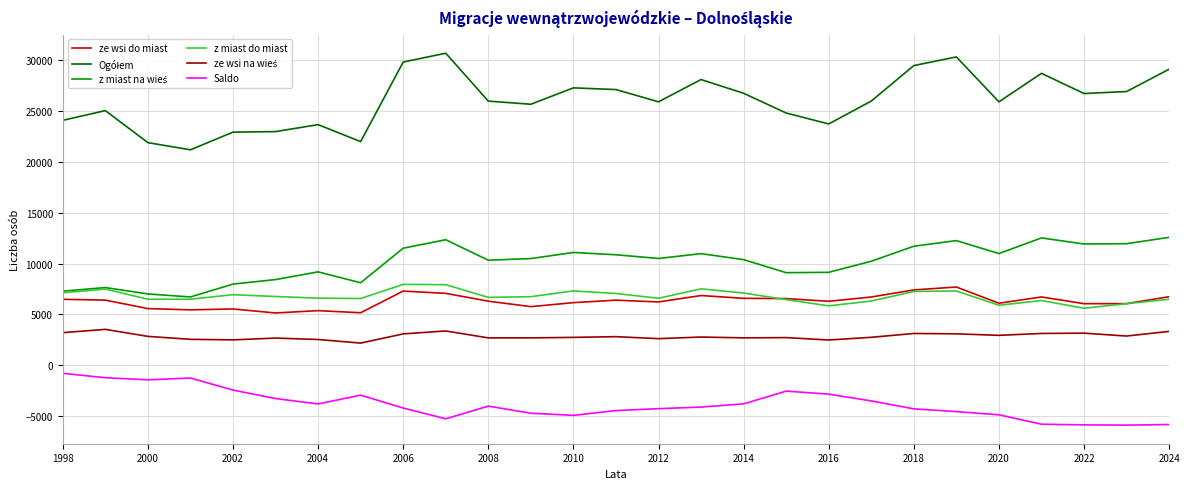

What is the smallest value displayed?

-5900